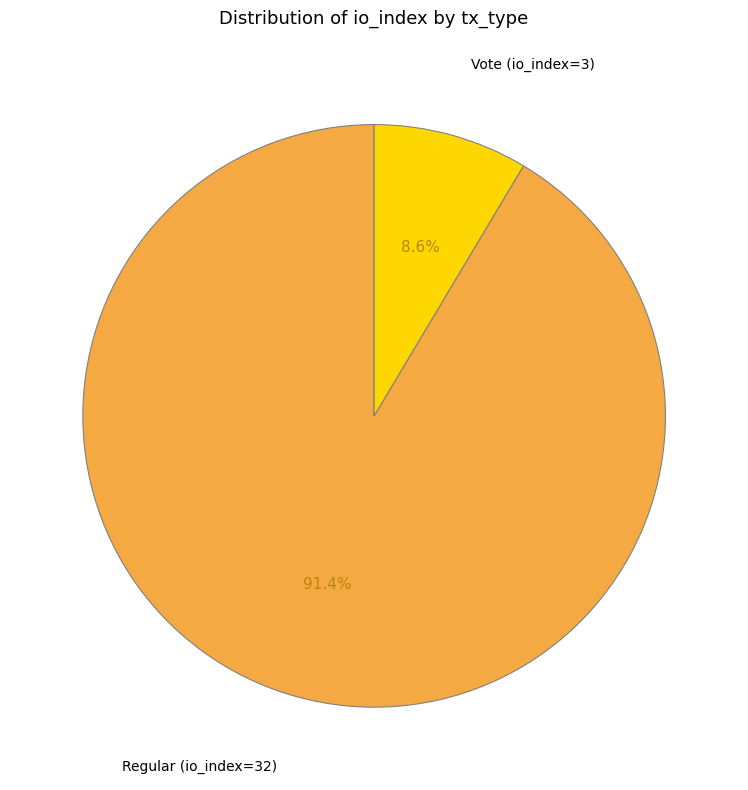

Is it true that Regular (io_index=32) is 99% of the pie?

False